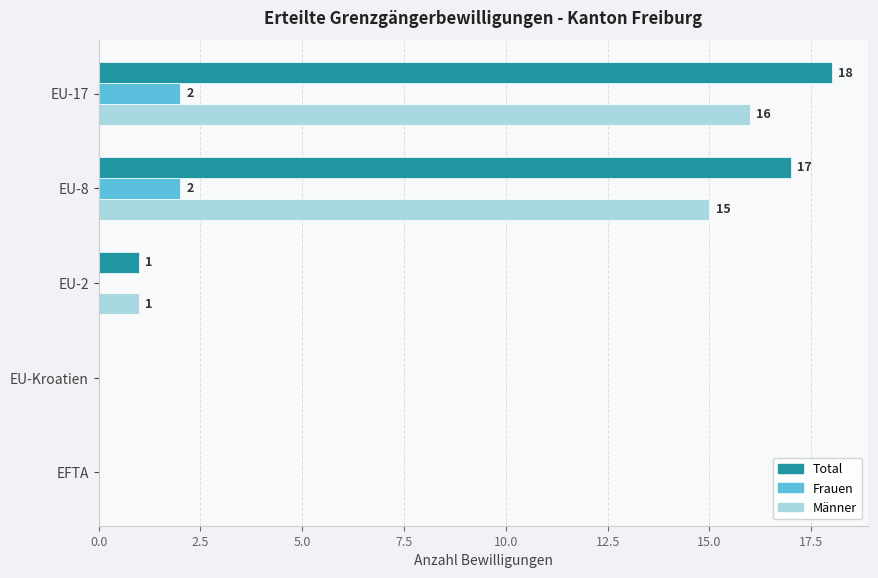

Is the value of Männer at EU-2 greater than the value of Total at EU-17?

No